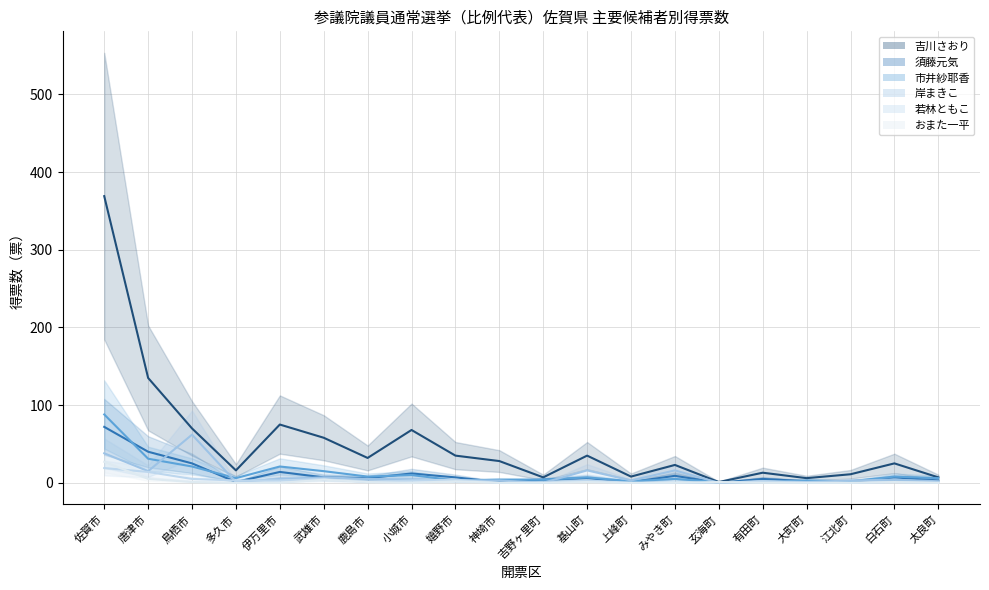

The 市井紗耶香 series shows 8 at 鹿島市. True or false?

True